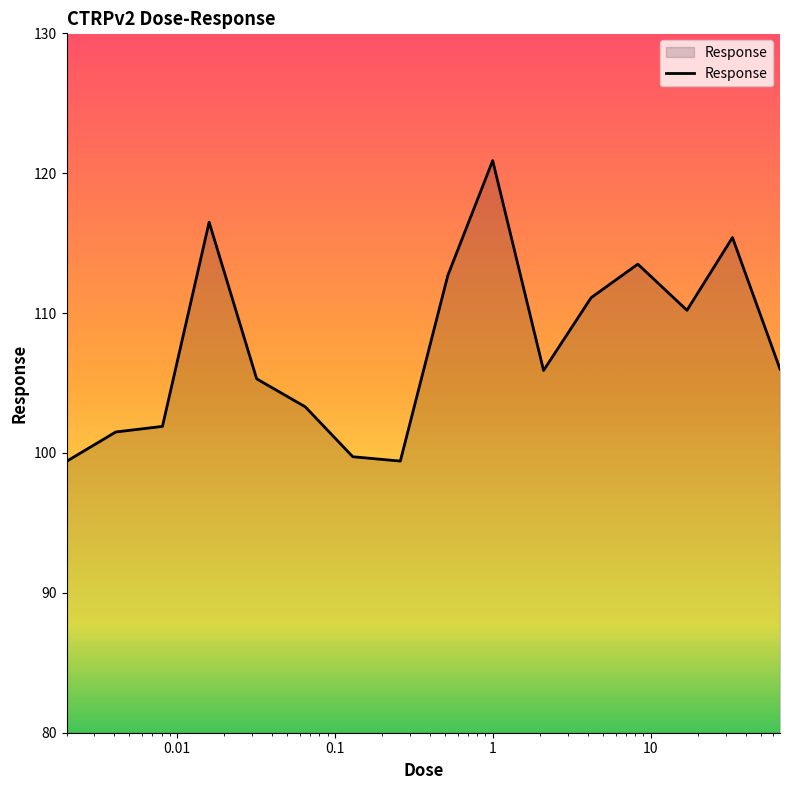

How many lines are shown in the chart?

1